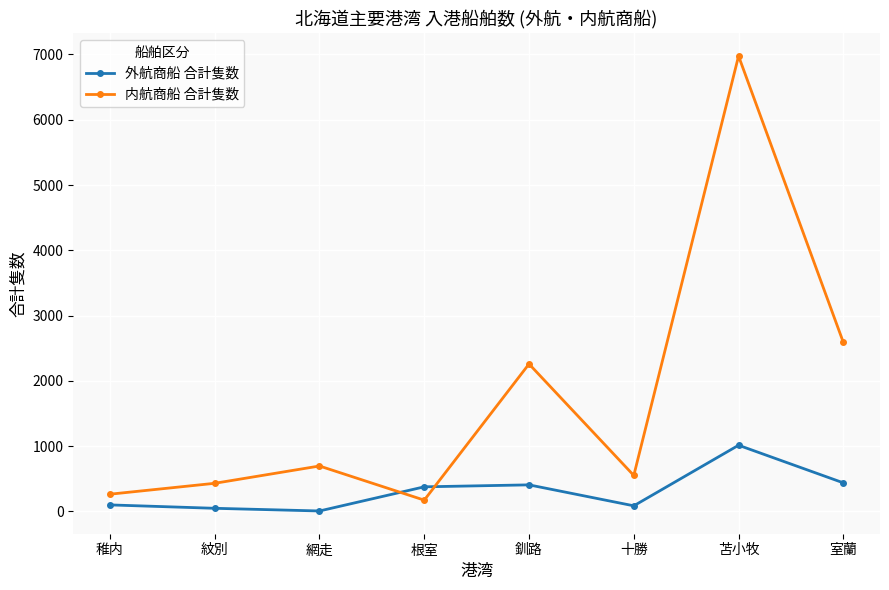

After their last crossing, which series has the higher values: 外航商船 合計隻数 or 内航商船 合計隻数?

内航商船 合計隻数